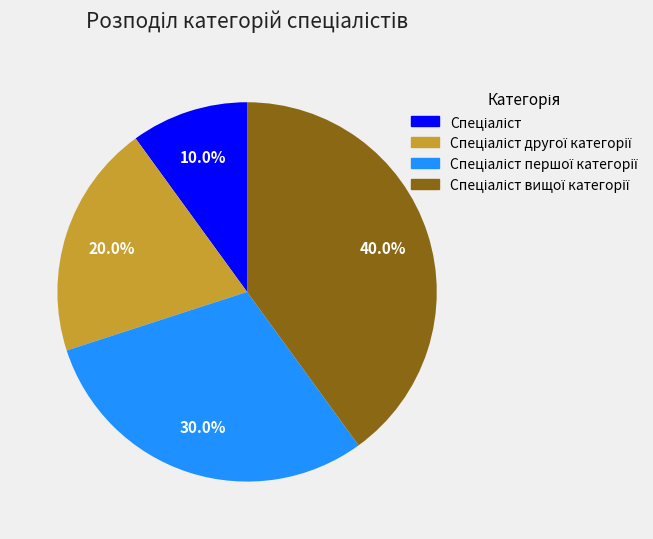

Is there a majority slice in this chart?

No